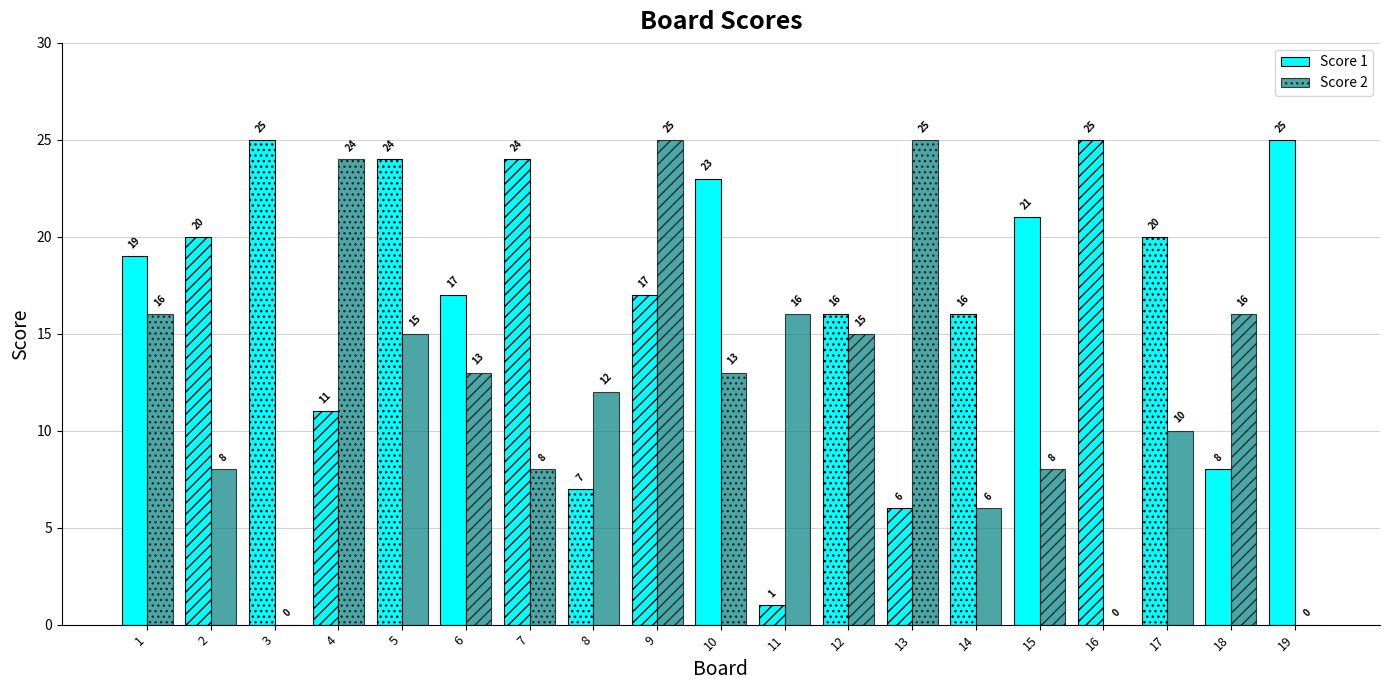

How many values in Score 2 are above zero?

16